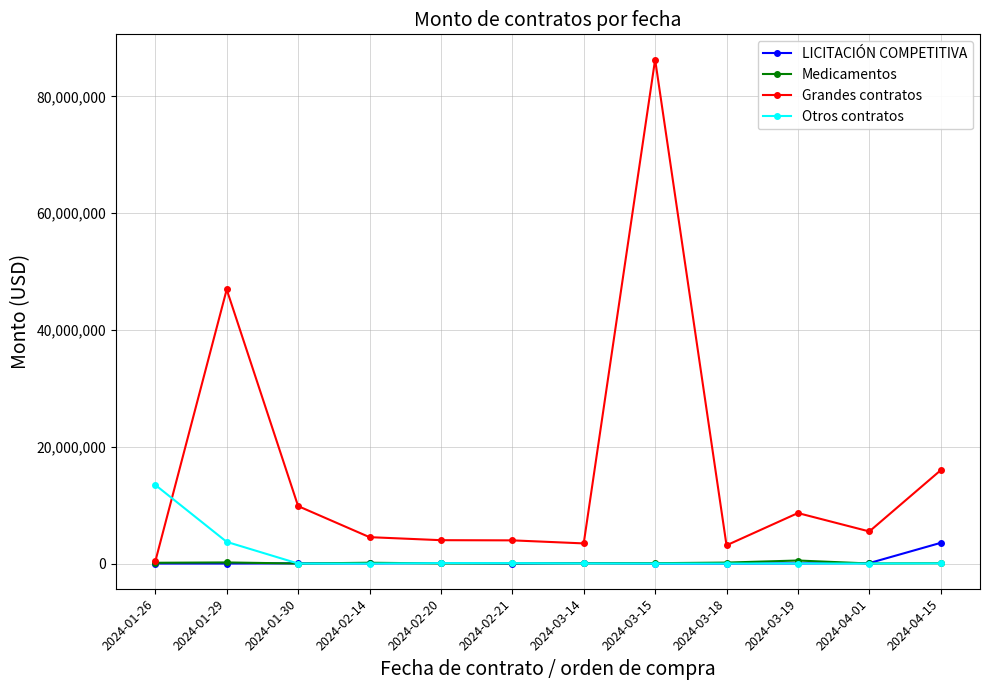

Where is Otros contratos nearest to the value 6733400?

2024-01-29